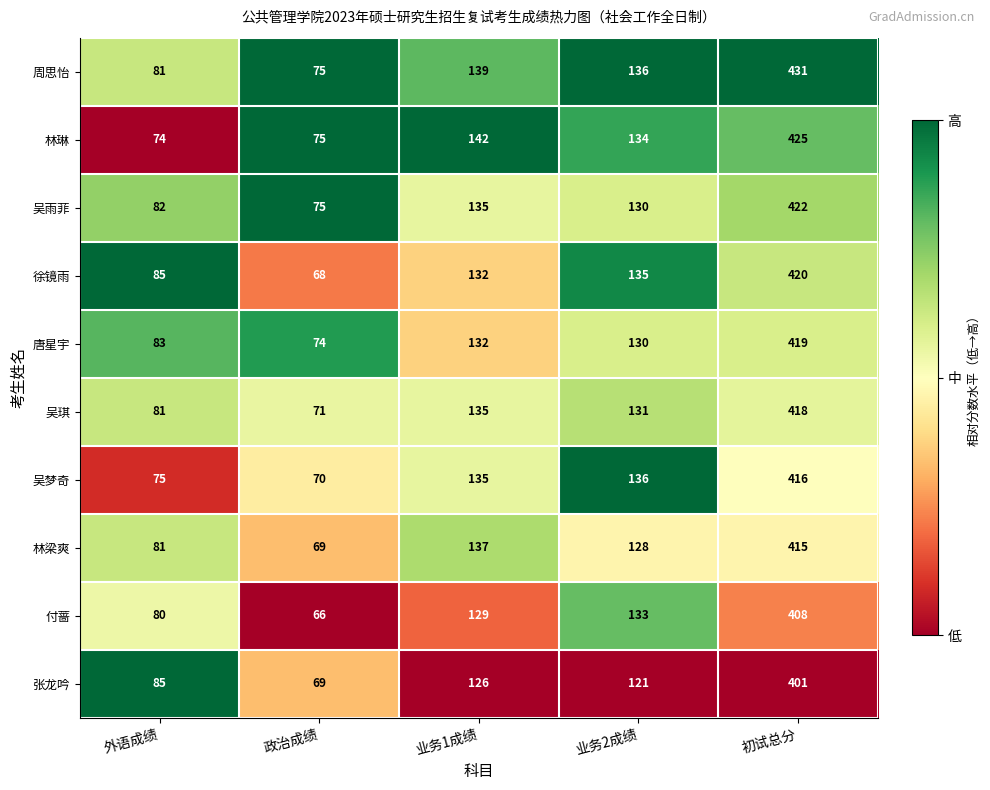

Is it true that 吴梦奇 equals 70 at 政治成绩?

True